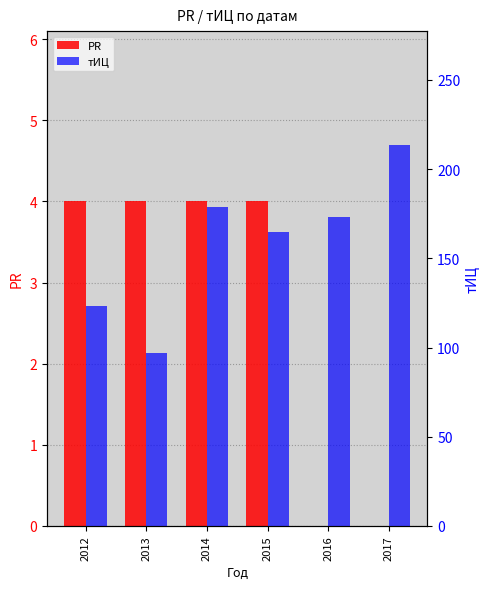

What are all the series names shown in the legend?

PR, тИЦ